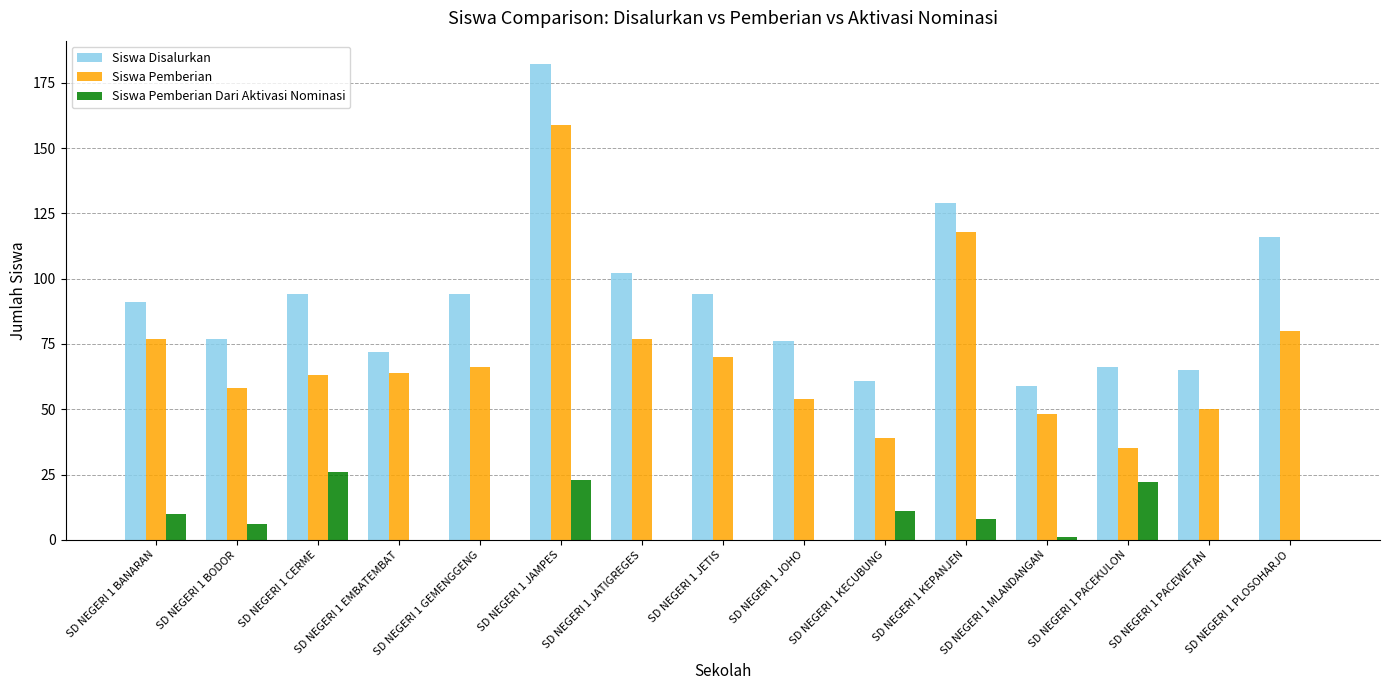

The value of Siswa Pemberian Dari Aktivasi Nominasi at SD NEGERI 1 PLOSOHARJO is 0. True or false?

True